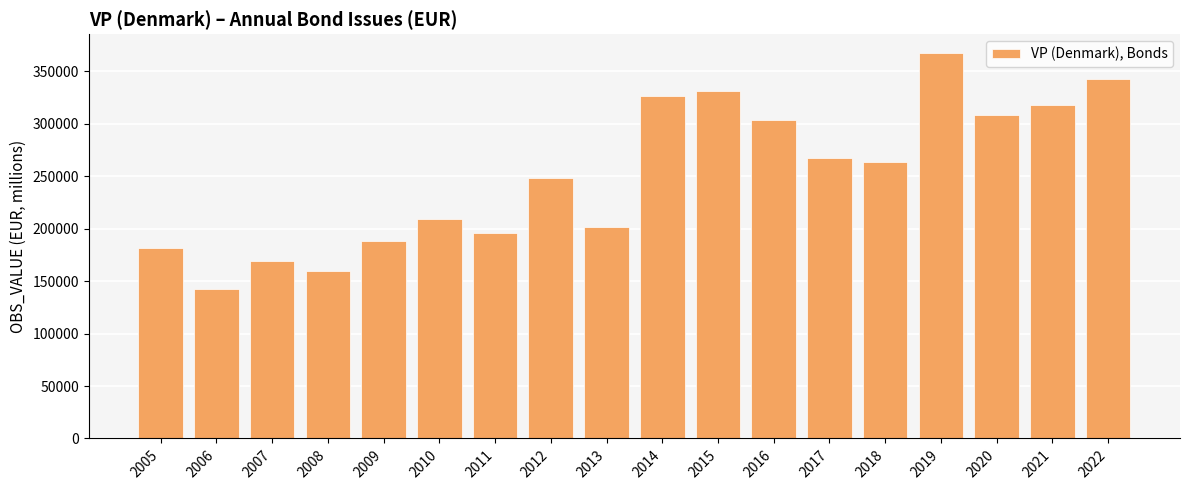

At which category does the chart reach its minimum across all series?

2006